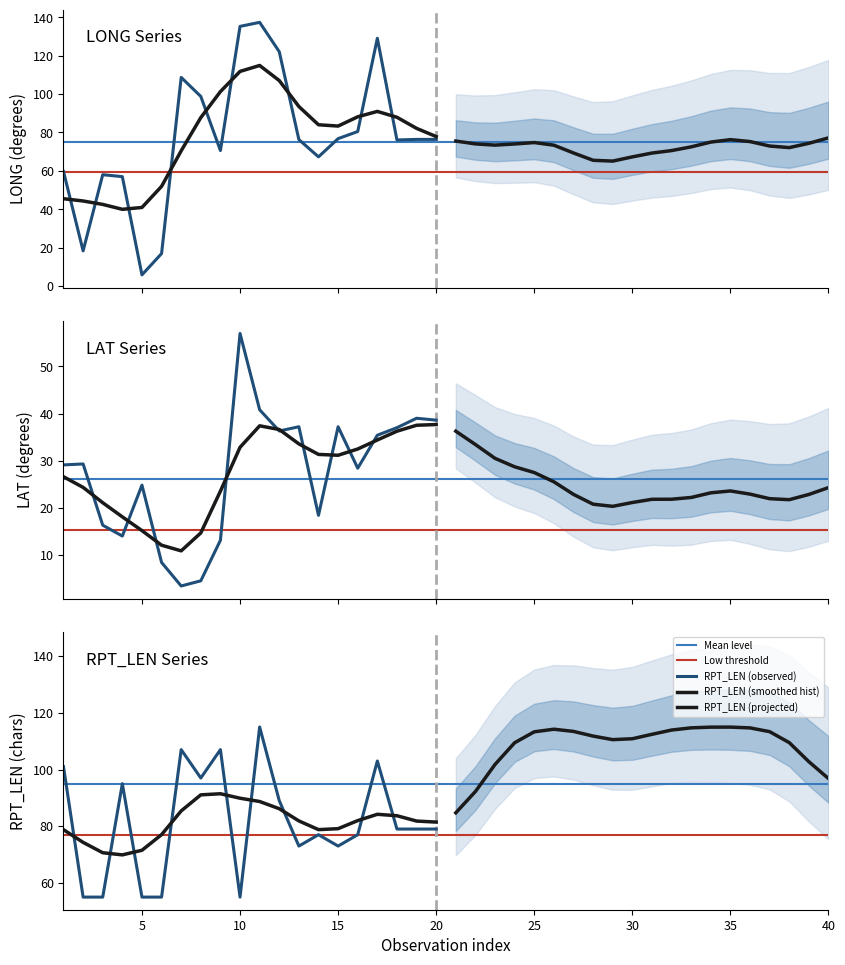

Which series has the largest total across all categories?

RPT_LEN